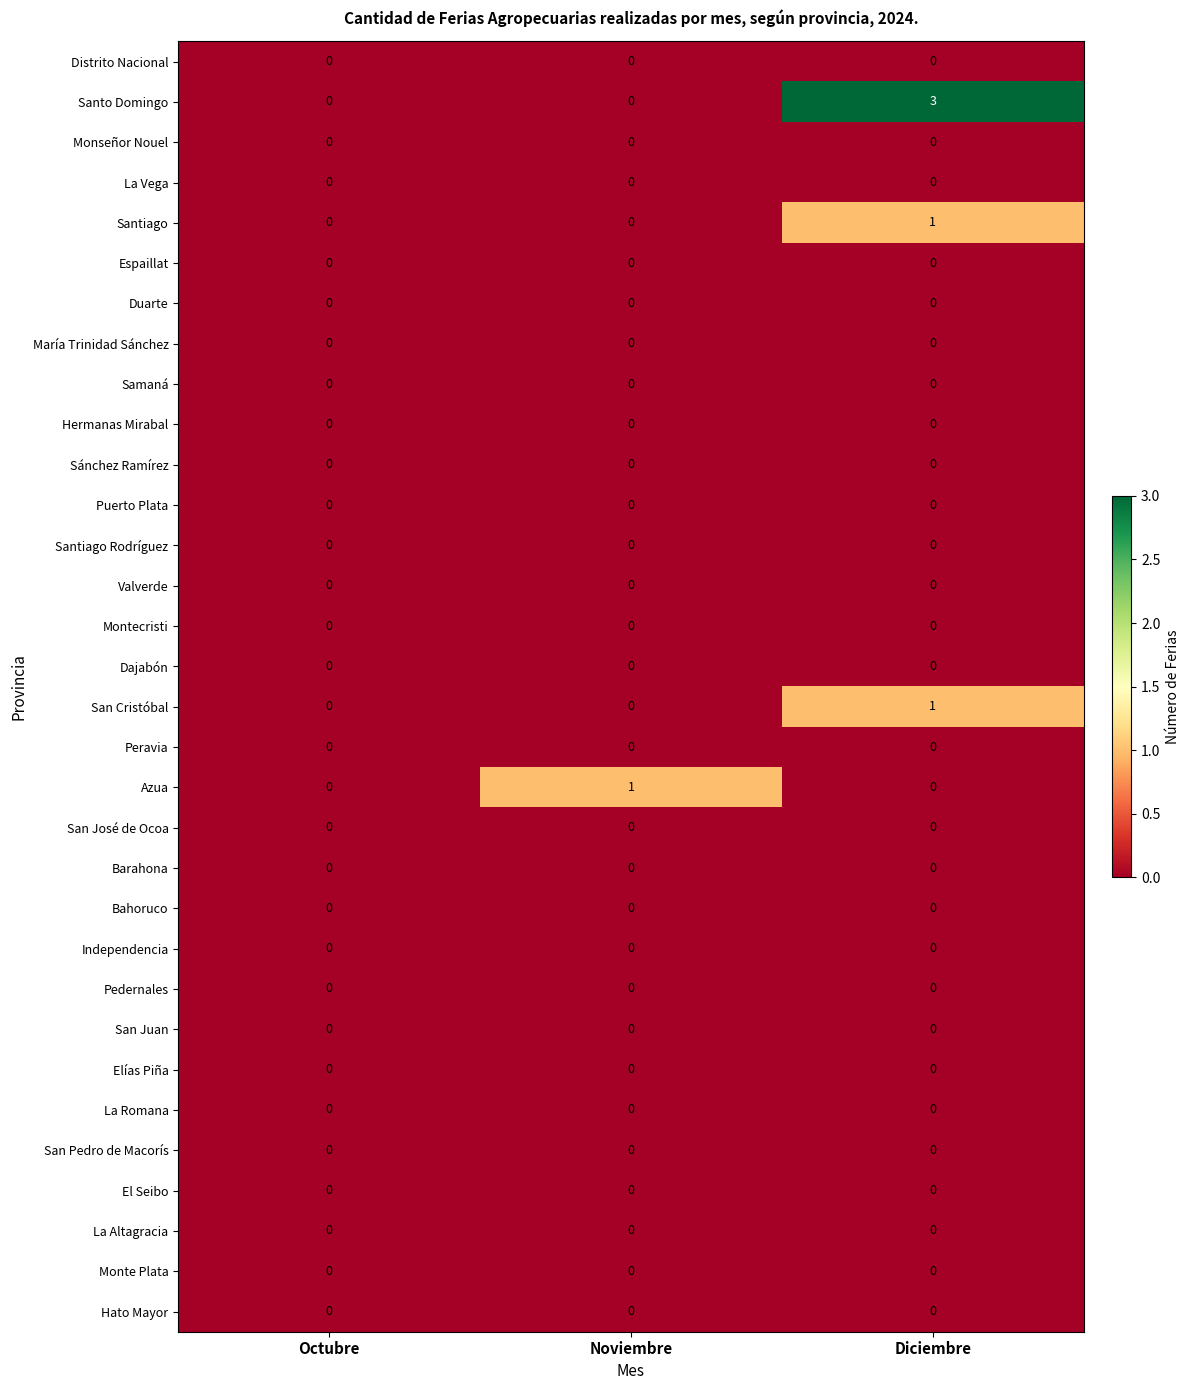

At which category is the sum across all series the highest?

Diciembre